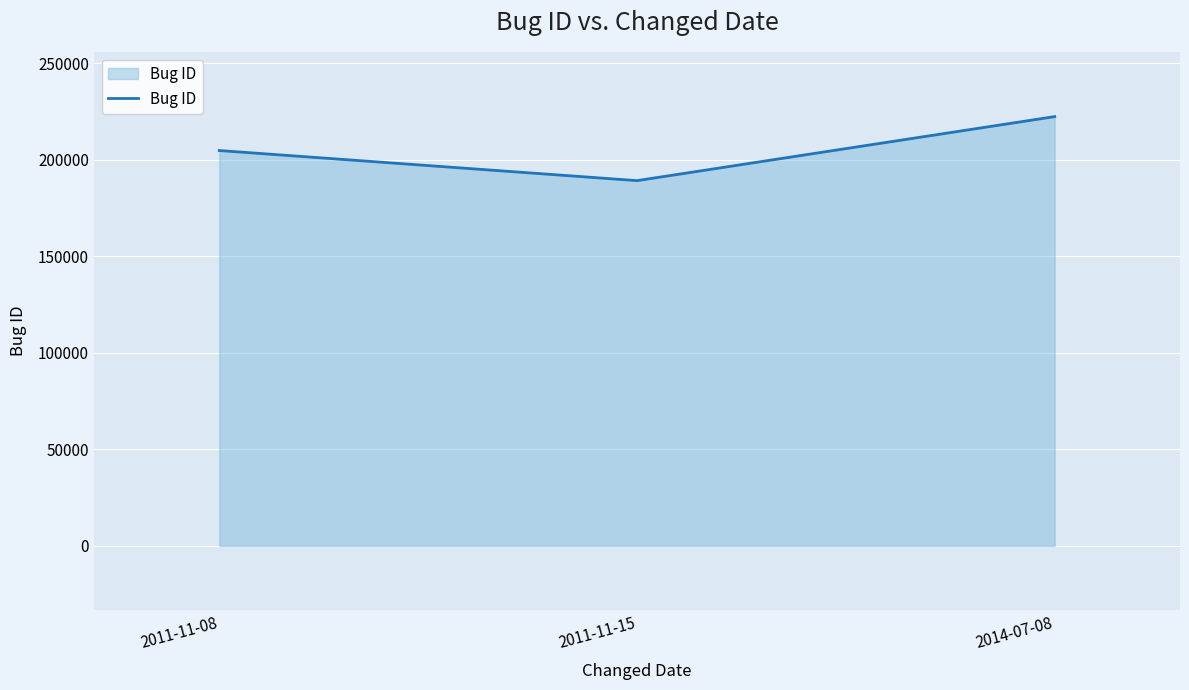

Where is the data nearest to the value 205842?

2011-11-08